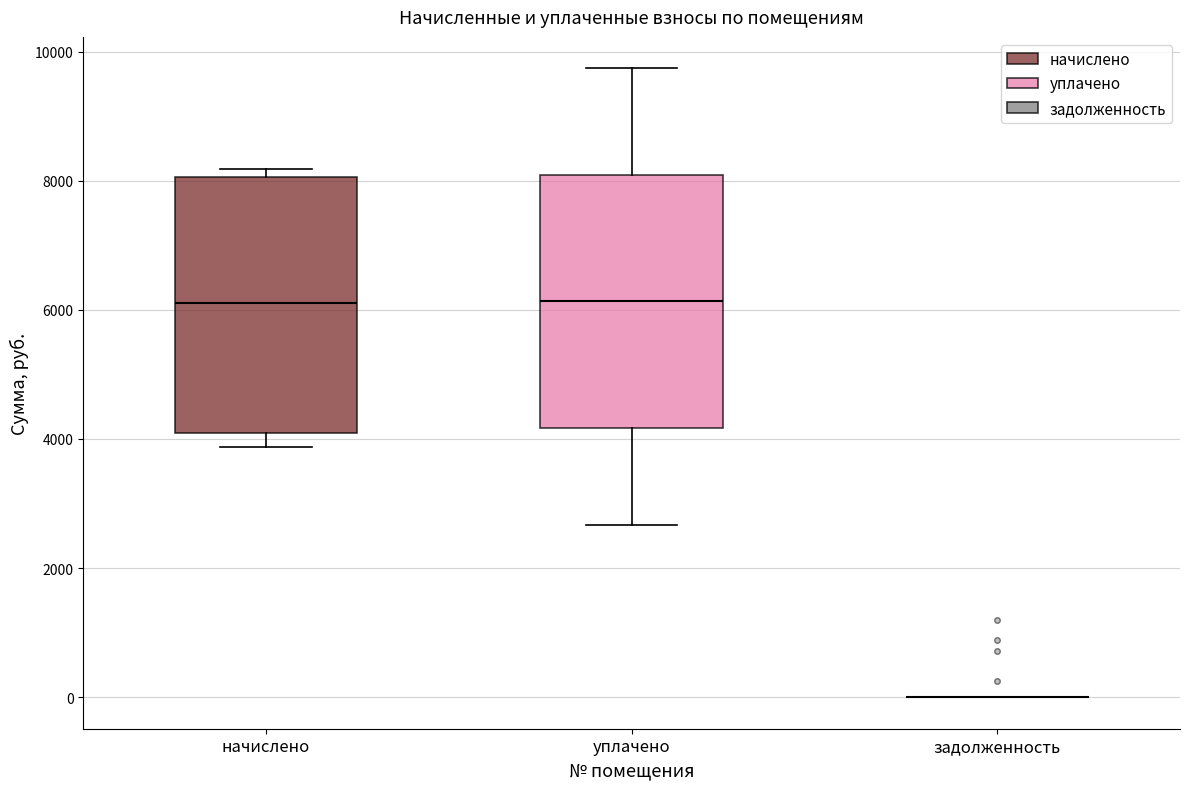

Reading left to right, transcribe this box plot: for each box, give where its median line is, the range the box spans, and where its two whiskers end, as read against the y-axis. The values are not printed on the chart, so give them approximately, as read against the axis.

начислено: median 6200, box 4000 to 8000, whiskers 3800 to 8200
уплачено: median 6200, box 4200 to 8000, whiskers 2600 to 9800
задолженность: box collapsed to a line at 0, whiskers 0 to 0